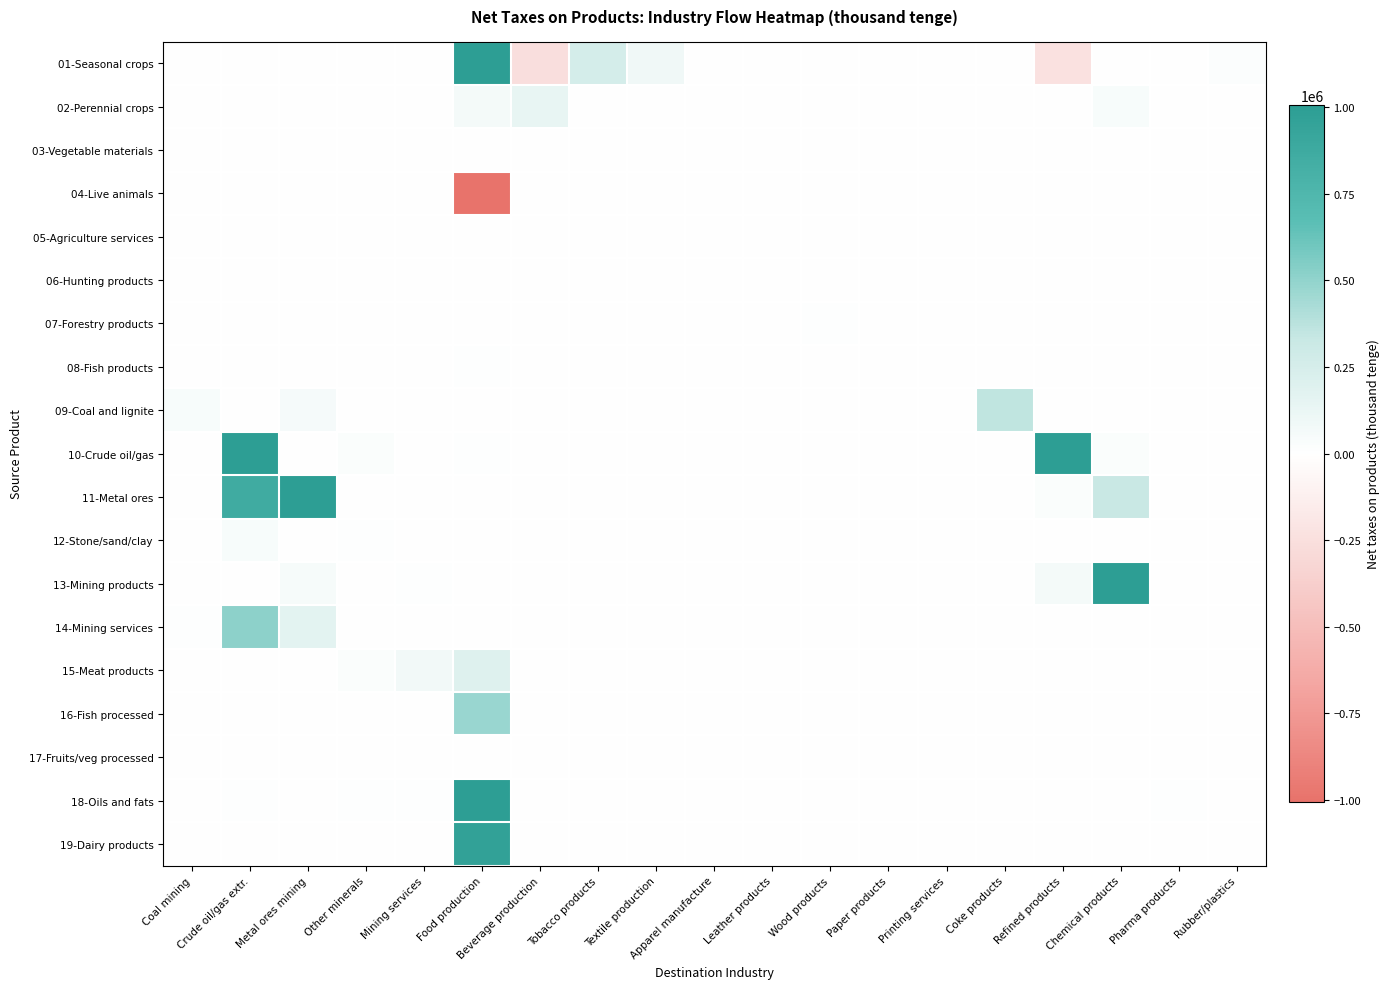

What is the difference between the highest and lowest values at Coke products?

355753.0